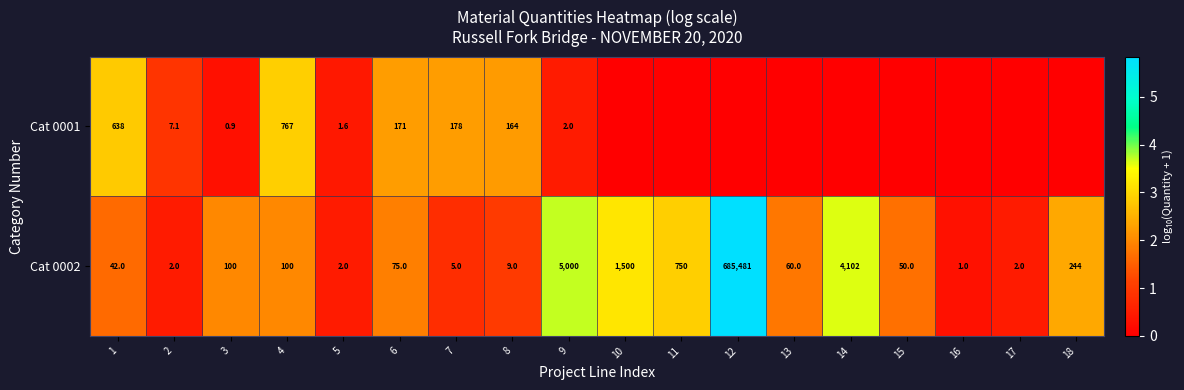

The value of Cat 0002 at 4 is 100.0. True or false?

True